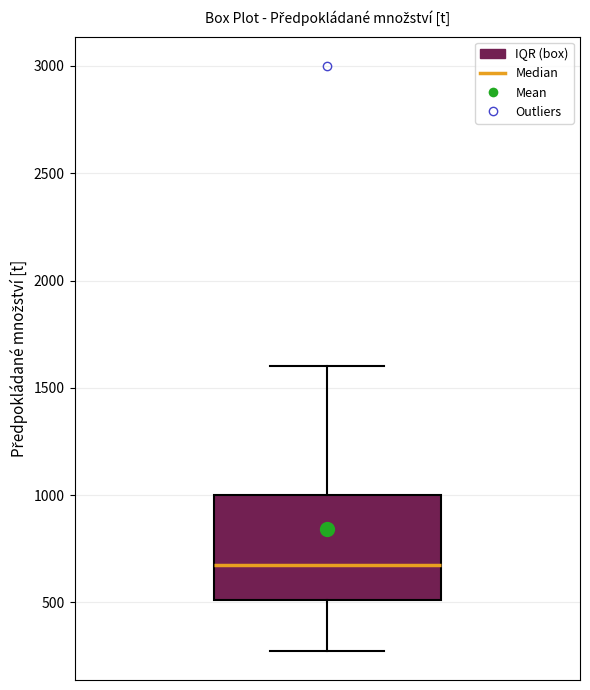

Where does the median line of the box sit on the y-axis? The values are not printed on the chart, so give them approximately, as read against the axis.

700